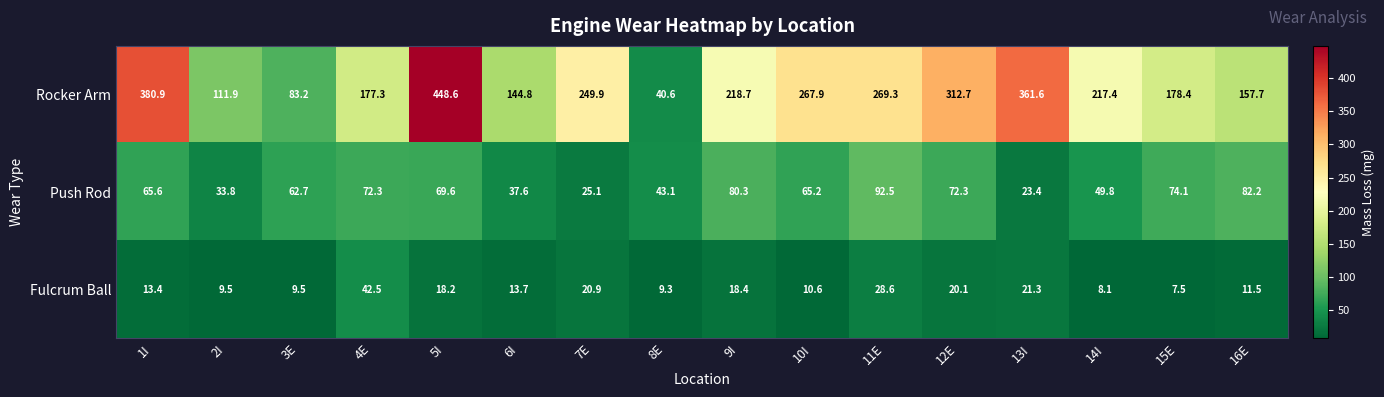

Is the value of Rocker Arm at 12E greater than the value of Push Rod at 15E?

Yes